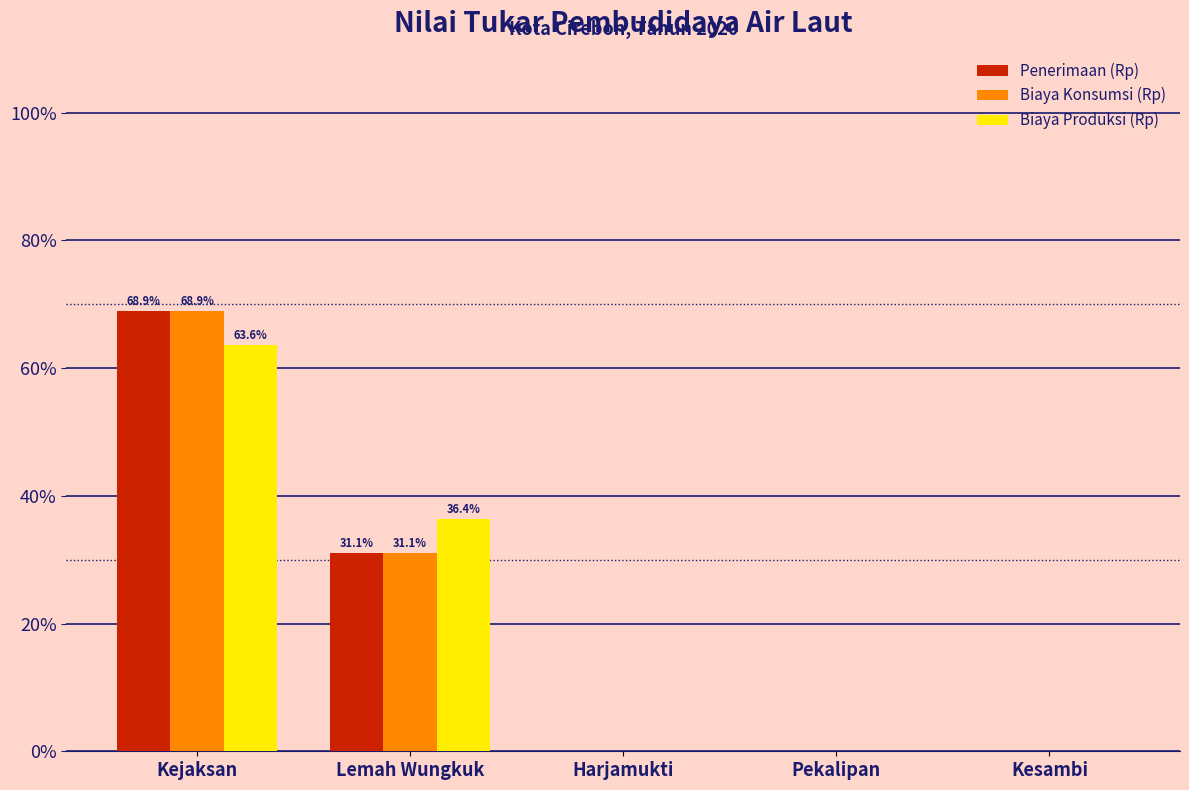

Reading right to left, transcribe all the data shown in this chart.

Penerimaan (Rp): Kesambi=0.0	Pekalipan=0.0	Harjamukti=0.0	Lemah Wungkuk=31.1	Kejaksan=68.9
Biaya Konsumsi (Rp): Kesambi=0.0	Pekalipan=0.0	Harjamukti=0.0	Lemah Wungkuk=31.1	Kejaksan=68.9
Biaya Produksi (Rp): Kesambi=0.0	Pekalipan=0.0	Harjamukti=0.0	Lemah Wungkuk=36.4	Kejaksan=63.6